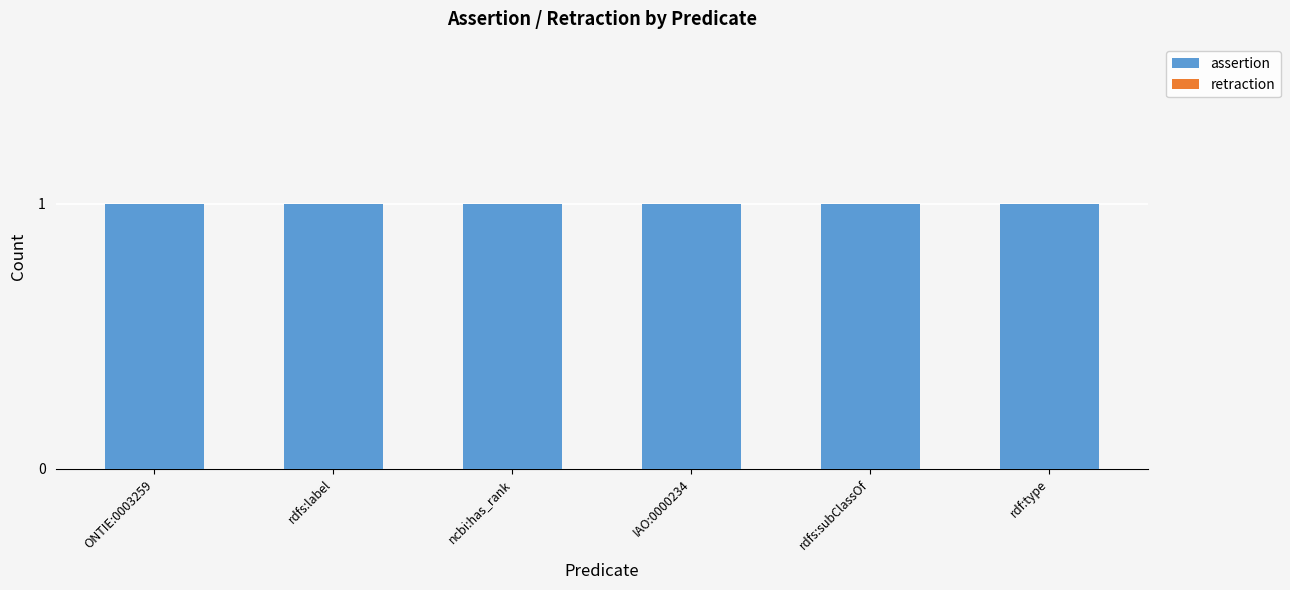

How many bars are there in each group?

2